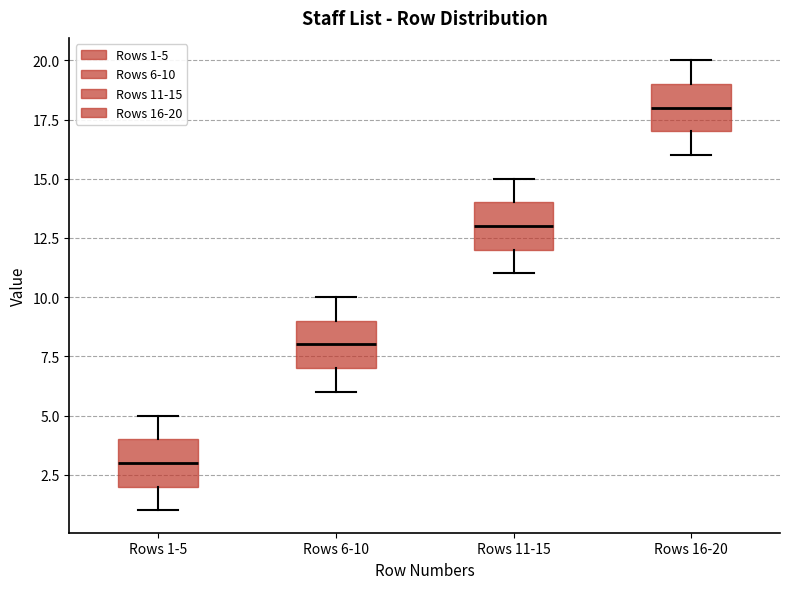

Which box has the lowest median line?

Rows 1-5